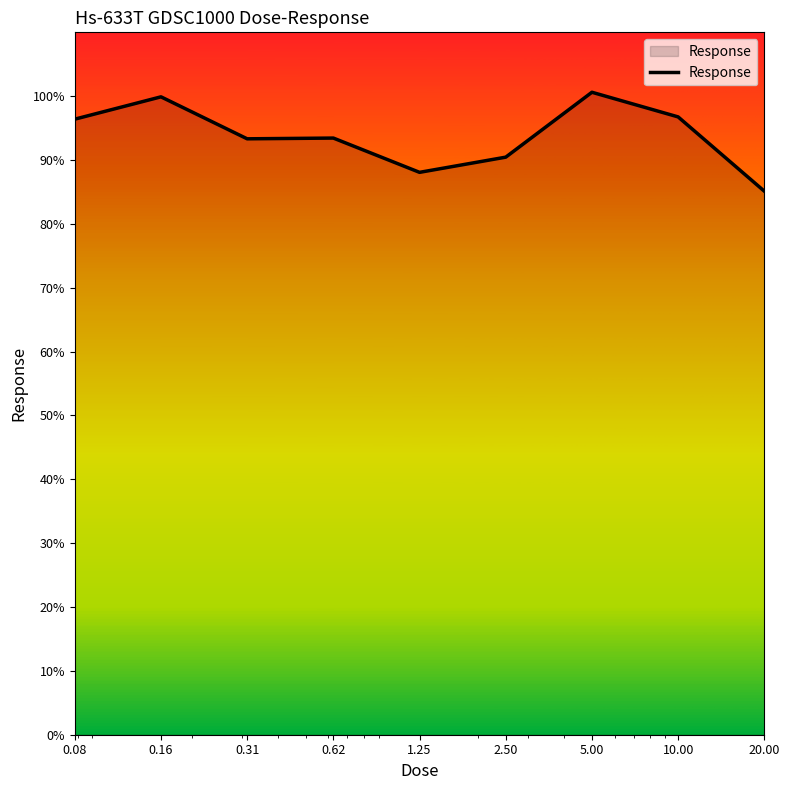

What is the difference between the maximum and minimum values?

15.5